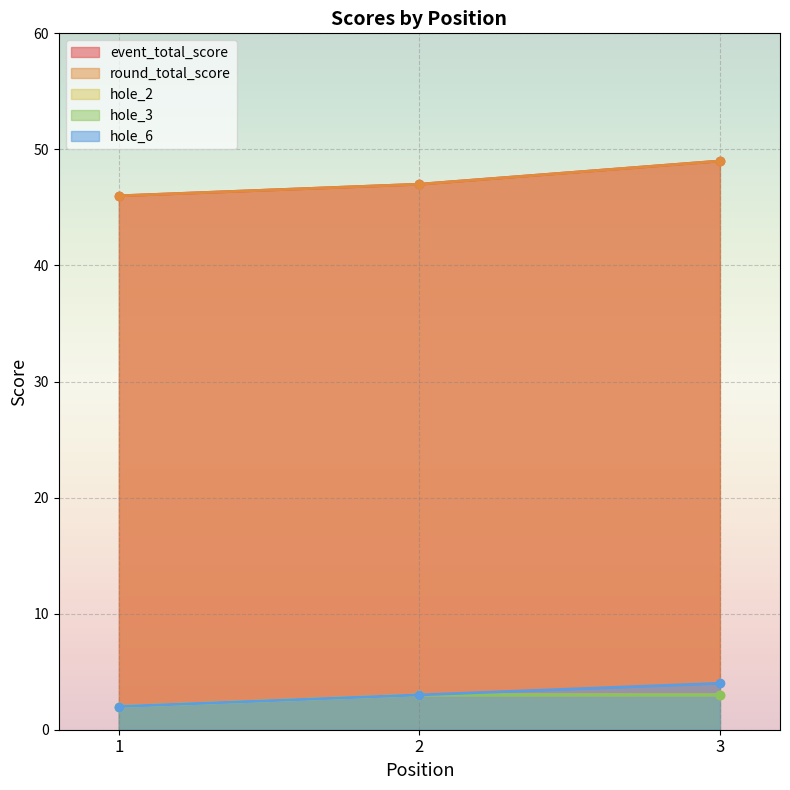

List the labels in order of hole_3 value, smallest first.

1, 2, 3